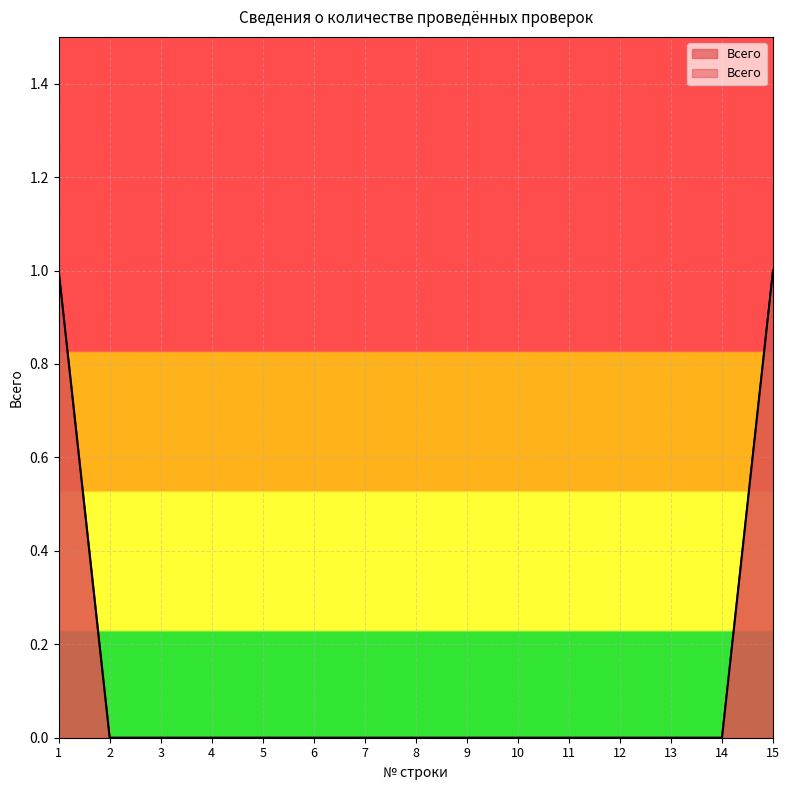

Reading right to left, extract all data points from this chart.

1	0	0	0	0	0	0	0	0	0	0	0	0	0	1